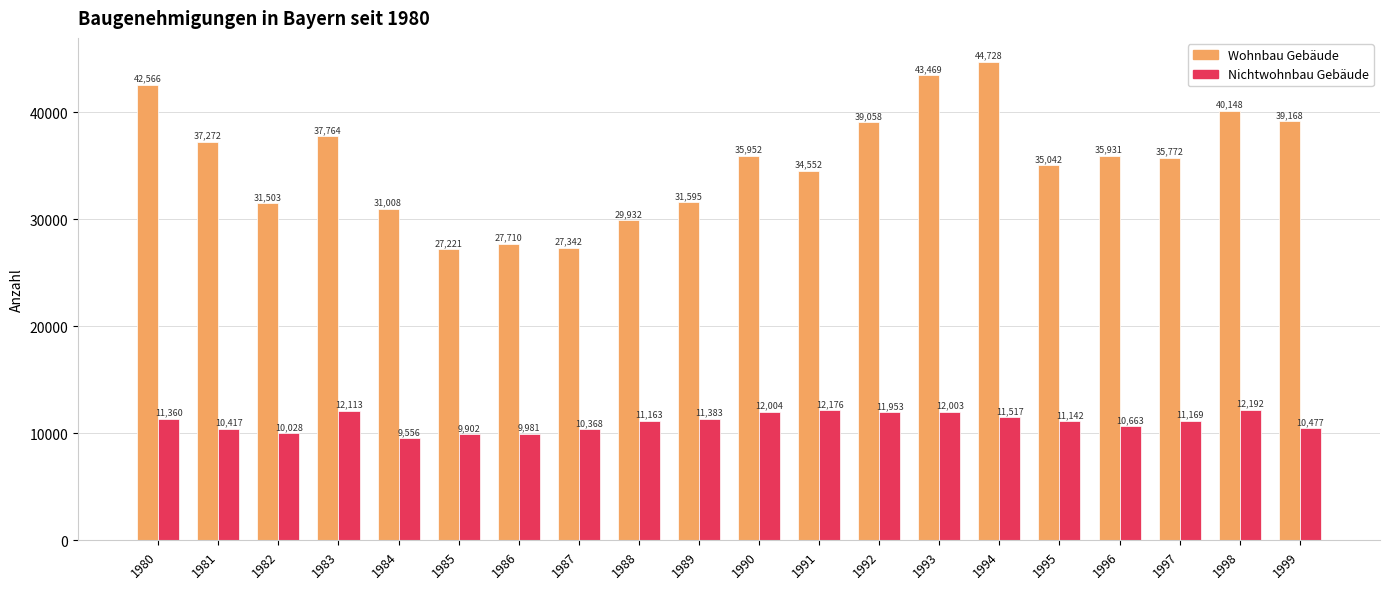

Rank the series at 1984 from lowest to highest value.

Nichtwohnbau Gebäude, Wohnbau Gebäude